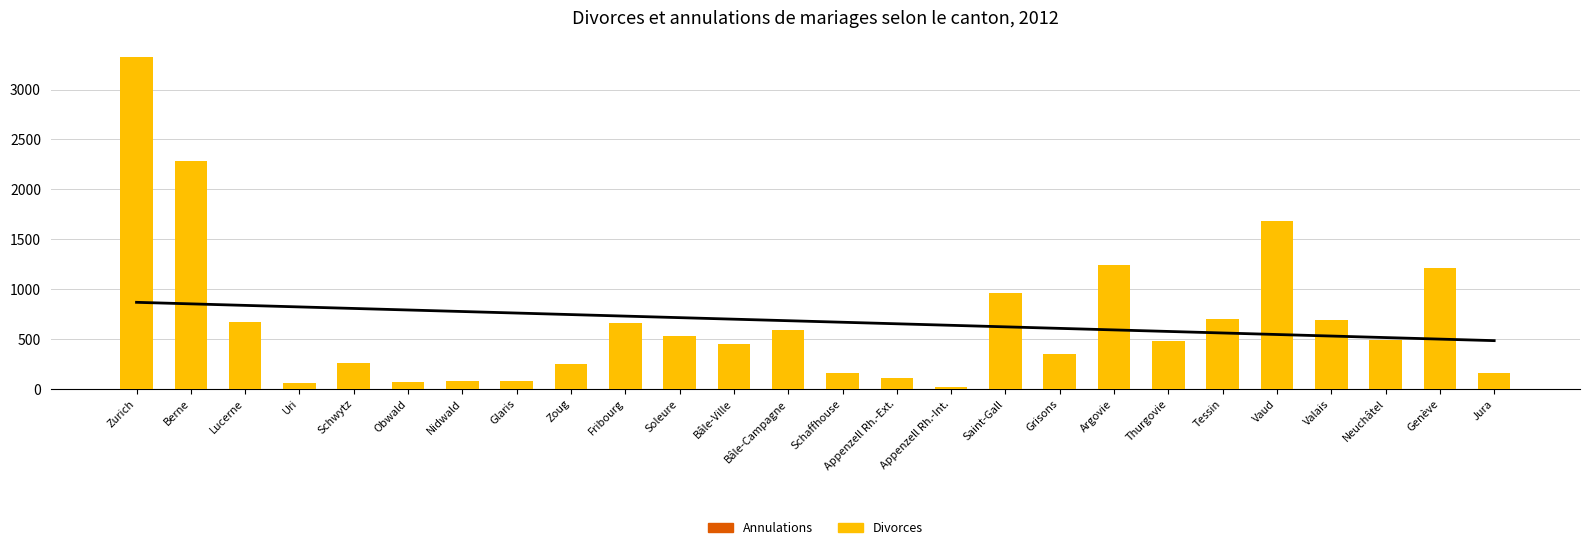

Rank the series by their average value, from highest to lowest.

Divorces, Annulations